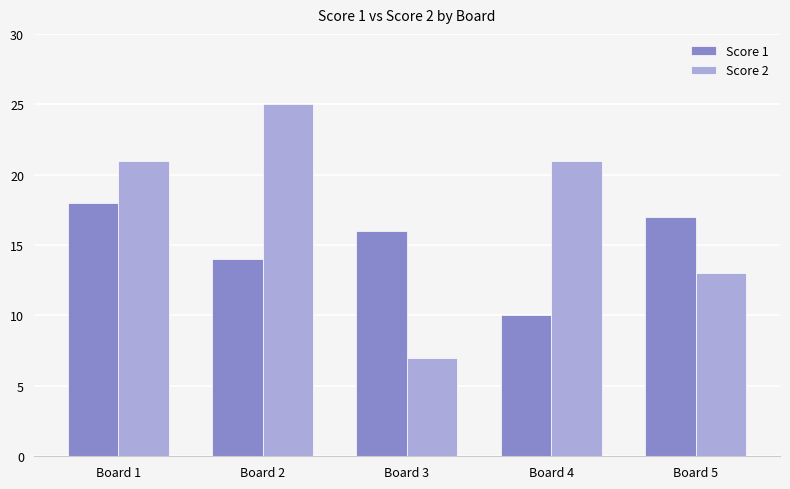

What is the difference between the maximum and minimum values in the Score 1 series?

8